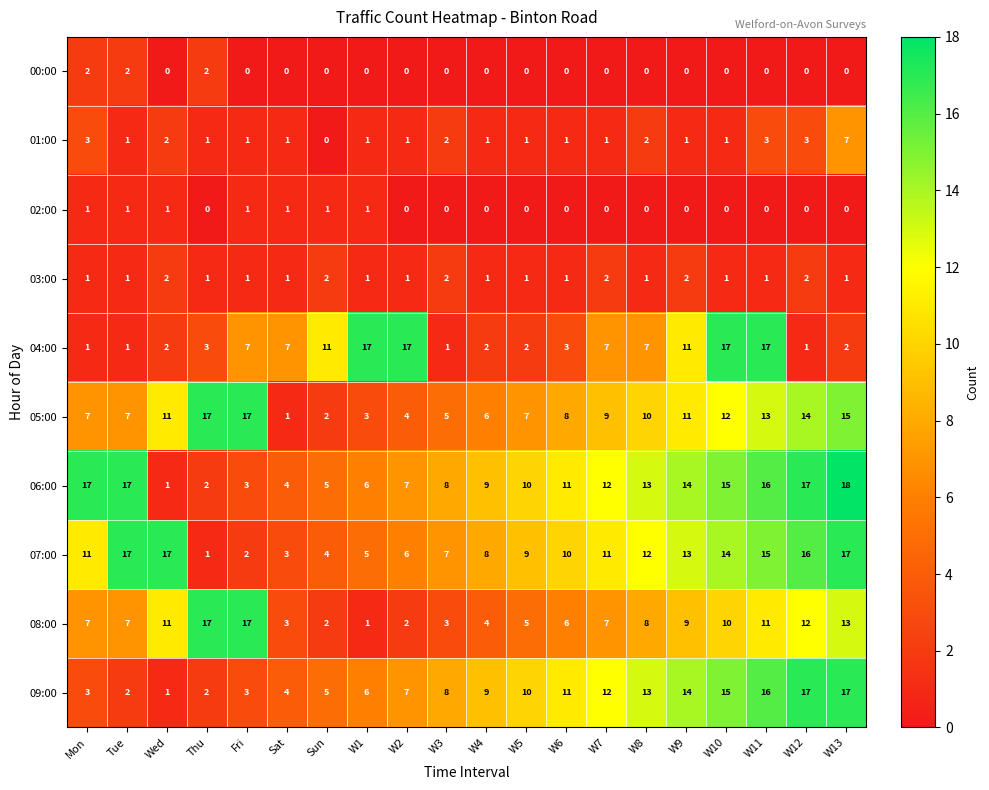

Which category has the lowest value in the 06:00 series?

Wed